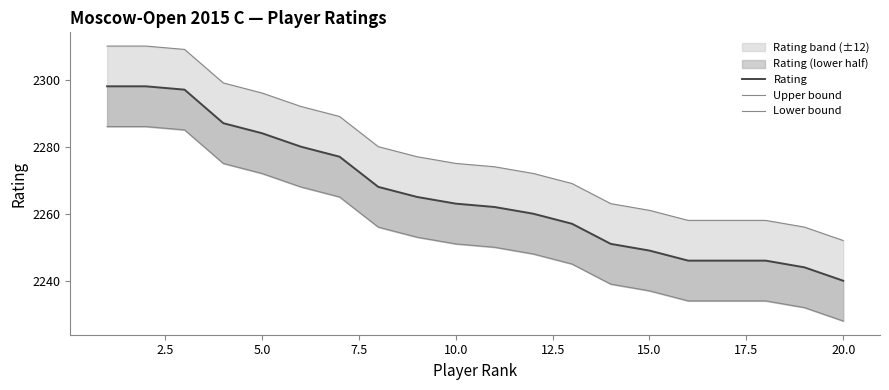

What is the average value of the Upper bound series?

2278